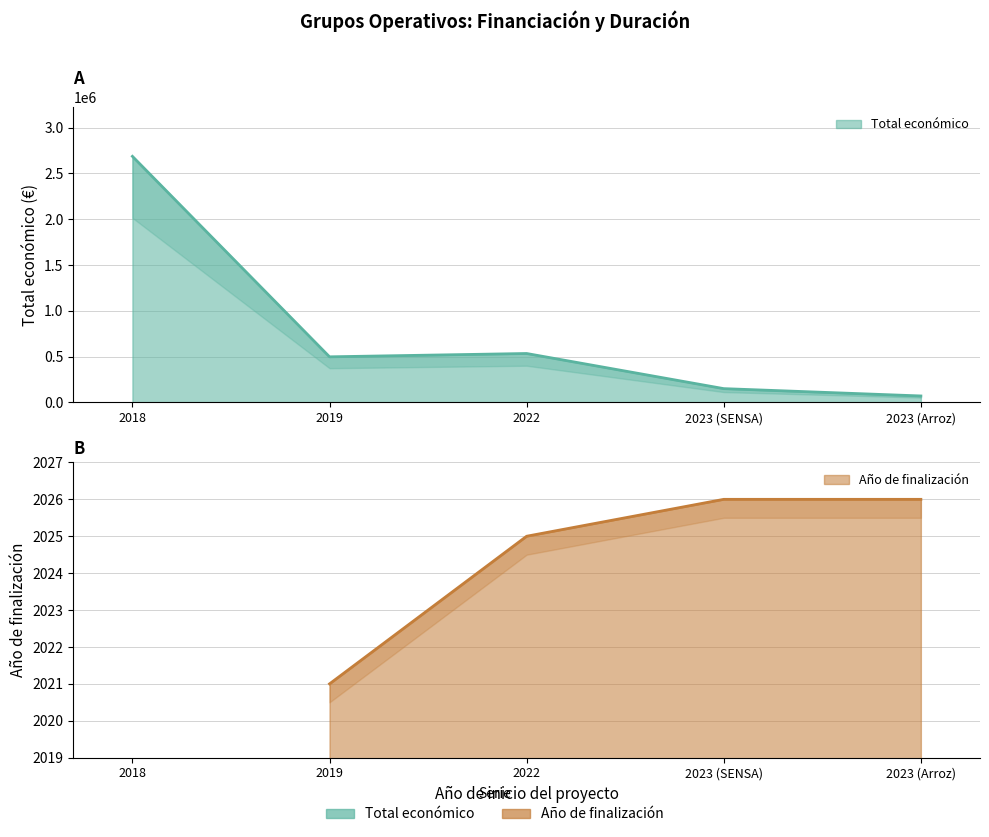

Where is the first local minimum?

2019